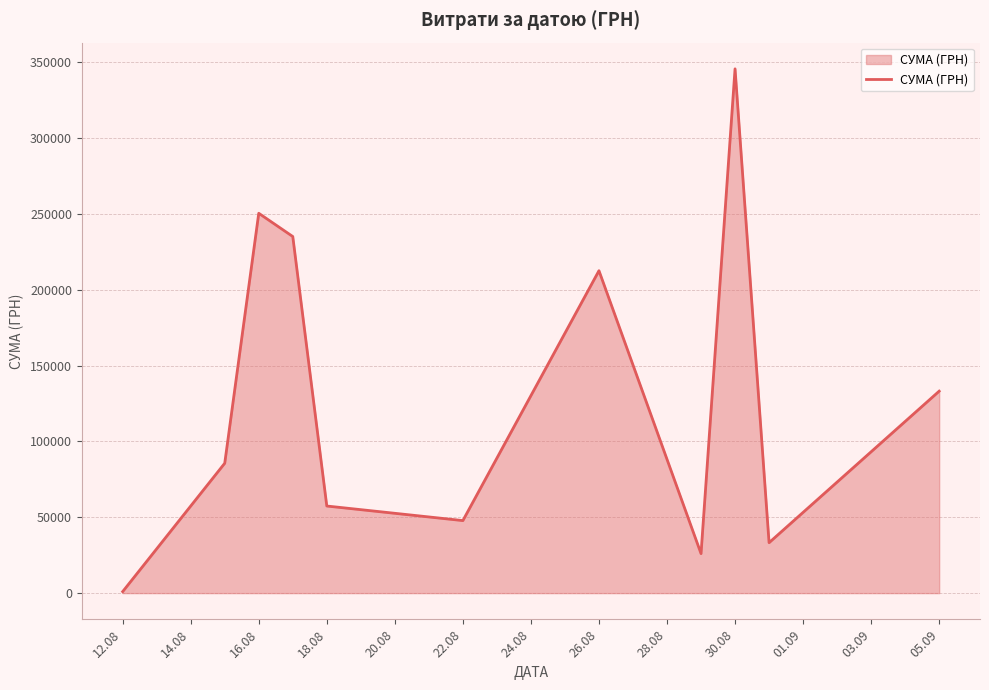

What is the maximum value shown in the chart?

345687.3